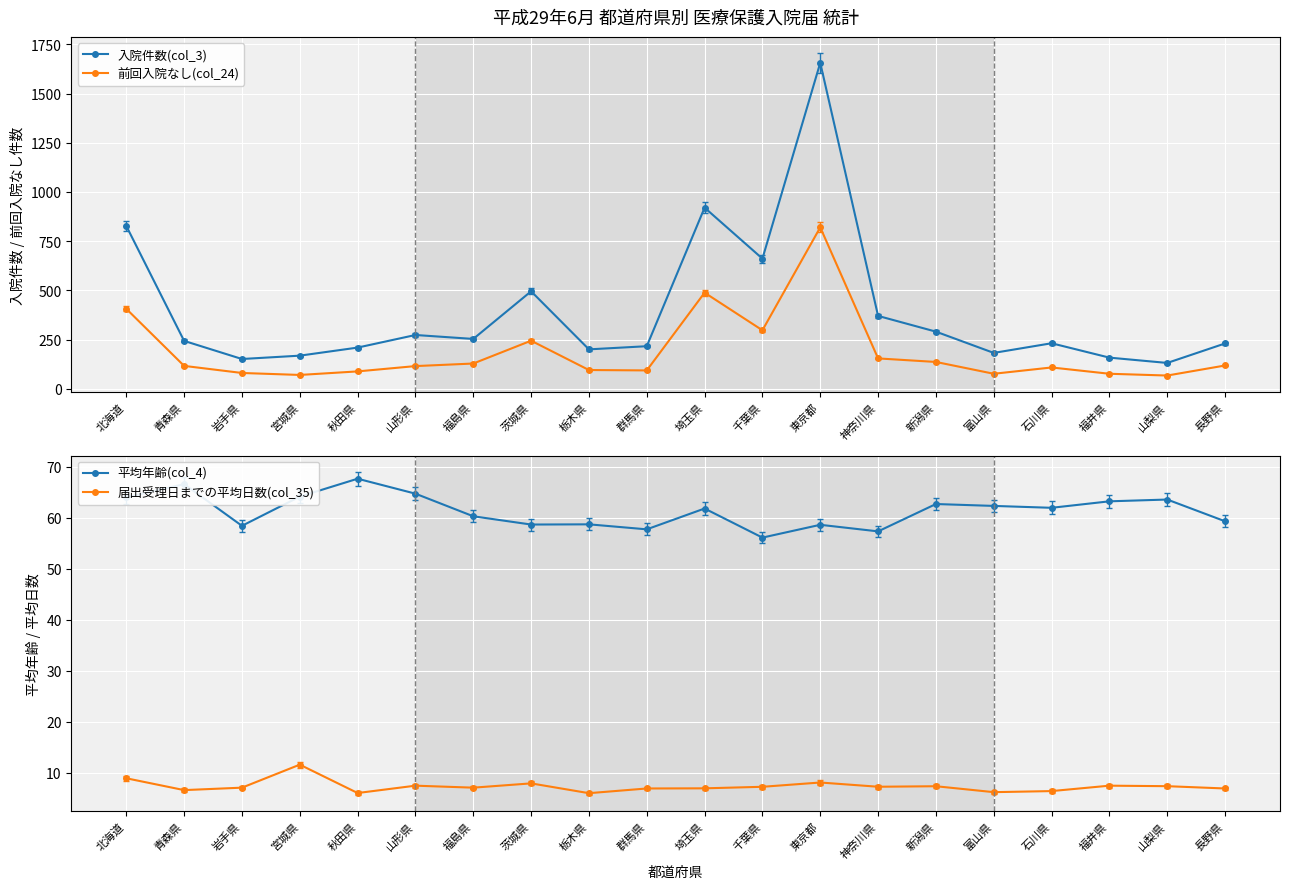

True or false: 前回入院なし(col_24) and 入院件数(col_3) cross at least once.

False